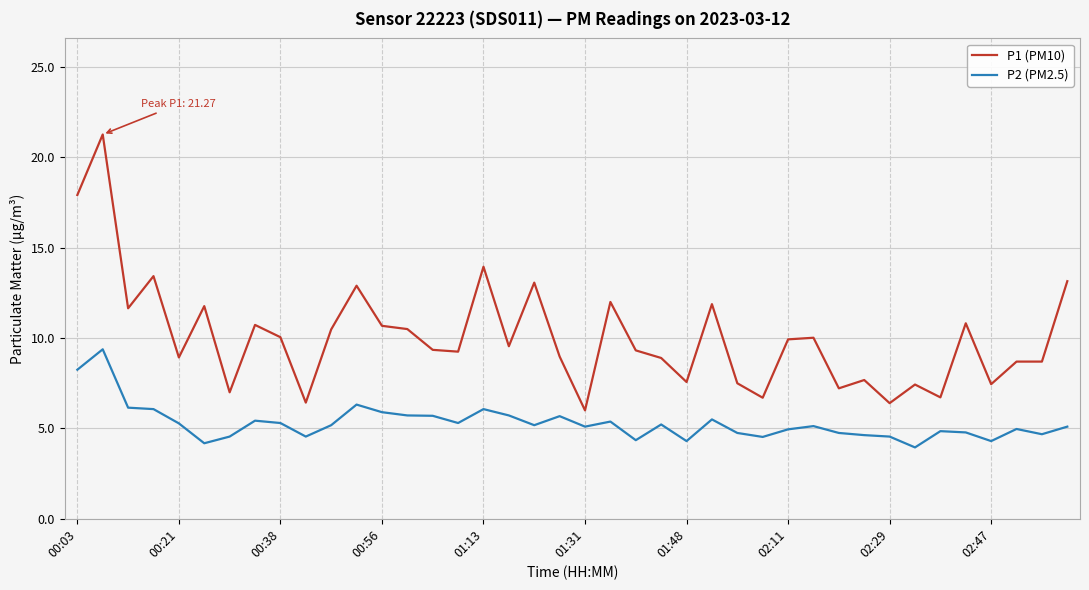

True or false: P2 (PM2.5) and P1 (PM10) intersect in this chart.

False